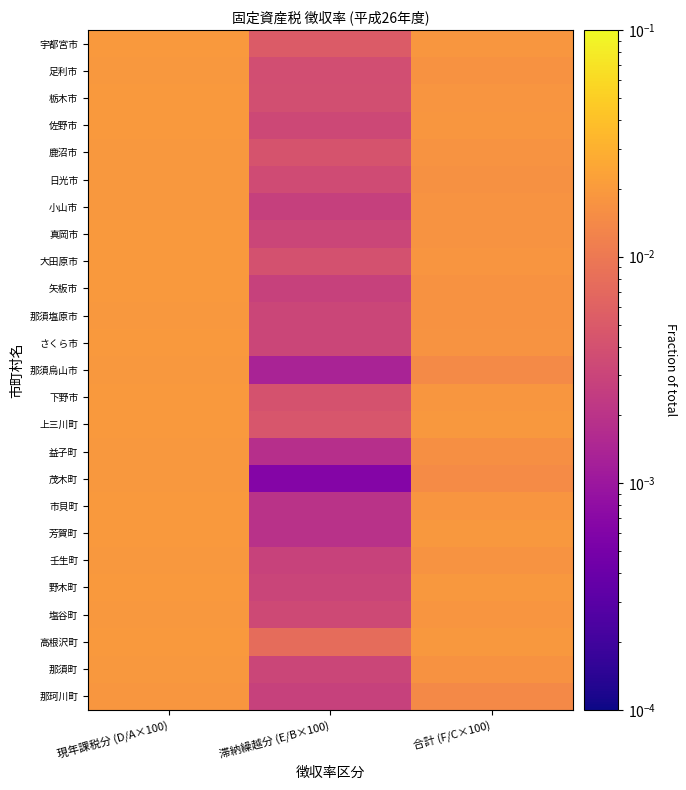

Reading right to left, list all the values displayed in this chart.

宇都宮市: 合計 (F/C×100)=0.0	滞納繰越分 (E/B×100)=0.0	現年課税分 (D/A×100)=0.0
足利市: 合計 (F/C×100)=0.0	滞納繰越分 (E/B×100)=0.0	現年課税分 (D/A×100)=0.0
栃木市: 合計 (F/C×100)=0.0	滞納繰越分 (E/B×100)=0.0	現年課税分 (D/A×100)=0.0
佐野市: 合計 (F/C×100)=0.0	滞納繰越分 (E/B×100)=0.0	現年課税分 (D/A×100)=0.0
鹿沼市: 合計 (F/C×100)=0.0	滞納繰越分 (E/B×100)=0.0	現年課税分 (D/A×100)=0.0
日光市: 合計 (F/C×100)=0.0	滞納繰越分 (E/B×100)=0.0	現年課税分 (D/A×100)=0.0
小山市: 合計 (F/C×100)=0.0	滞納繰越分 (E/B×100)=0.0	現年課税分 (D/A×100)=0.0
真岡市: 合計 (F/C×100)=0.0	滞納繰越分 (E/B×100)=0.0	現年課税分 (D/A×100)=0.0
大田原市: 合計 (F/C×100)=0.0	滞納繰越分 (E/B×100)=0.0	現年課税分 (D/A×100)=0.0
矢板市: 合計 (F/C×100)=0.0	滞納繰越分 (E/B×100)=0.0	現年課税分 (D/A×100)=0.0
那須塩原市: 合計 (F/C×100)=0.0	滞納繰越分 (E/B×100)=0.0	現年課税分 (D/A×100)=0.0
さくら市: 合計 (F/C×100)=0.0	滞納繰越分 (E/B×100)=0.0	現年課税分 (D/A×100)=0.0
那須烏山市: 合計 (F/C×100)=0.0	滞納繰越分 (E/B×100)=0.0	現年課税分 (D/A×100)=0.0
下野市: 合計 (F/C×100)=0.0	滞納繰越分 (E/B×100)=0.0	現年課税分 (D/A×100)=0.0
上三川町: 合計 (F/C×100)=0.0	滞納繰越分 (E/B×100)=0.0	現年課税分 (D/A×100)=0.0
益子町: 合計 (F/C×100)=0.0	滞納繰越分 (E/B×100)=0.0	現年課税分 (D/A×100)=0.0
茂木町: 合計 (F/C×100)=0.0	滞納繰越分 (E/B×100)=0.0	現年課税分 (D/A×100)=0.0
市貝町: 合計 (F/C×100)=0.0	滞納繰越分 (E/B×100)=0.0	現年課税分 (D/A×100)=0.0
芳賀町: 合計 (F/C×100)=0.0	滞納繰越分 (E/B×100)=0.0	現年課税分 (D/A×100)=0.0
壬生町: 合計 (F/C×100)=0.0	滞納繰越分 (E/B×100)=0.0	現年課税分 (D/A×100)=0.0
野木町: 合計 (F/C×100)=0.0	滞納繰越分 (E/B×100)=0.0	現年課税分 (D/A×100)=0.0
塩谷町: 合計 (F/C×100)=0.0	滞納繰越分 (E/B×100)=0.0	現年課税分 (D/A×100)=0.0
高根沢町: 合計 (F/C×100)=0.0	滞納繰越分 (E/B×100)=0.0	現年課税分 (D/A×100)=0.0
那須町: 合計 (F/C×100)=0.0	滞納繰越分 (E/B×100)=0.0	現年課税分 (D/A×100)=0.0
那珂川町: 合計 (F/C×100)=0.0	滞納繰越分 (E/B×100)=0.0	現年課税分 (D/A×100)=0.0